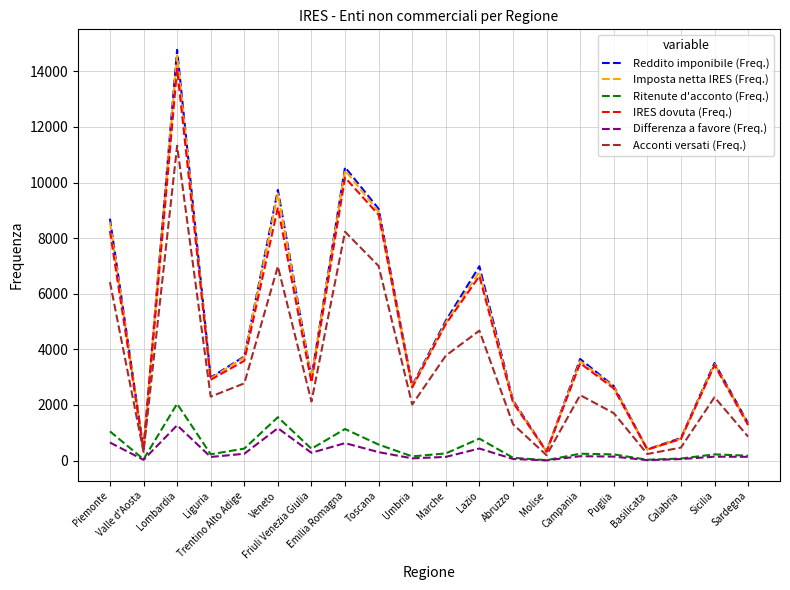

True or false: IRES dovuta (Freq.) has more than 2 interior local peaks.

True